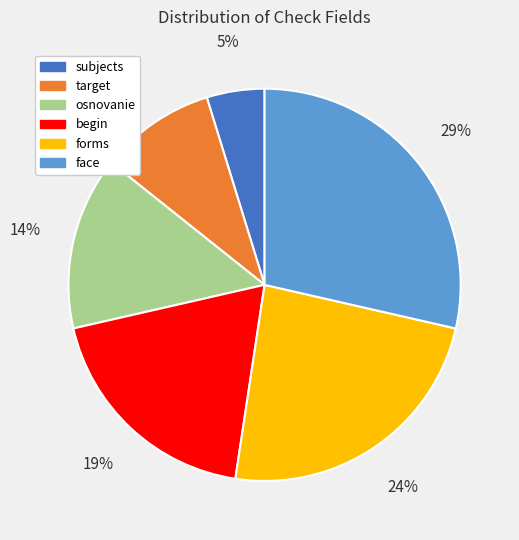

Which category has the biggest portion of the pie?

face